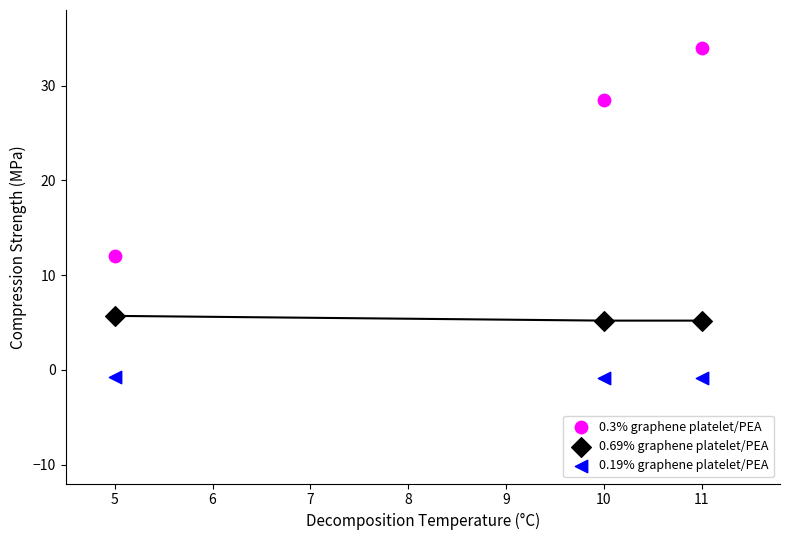

Across all data points, what is the range of Y values (max minus min)?

34.9